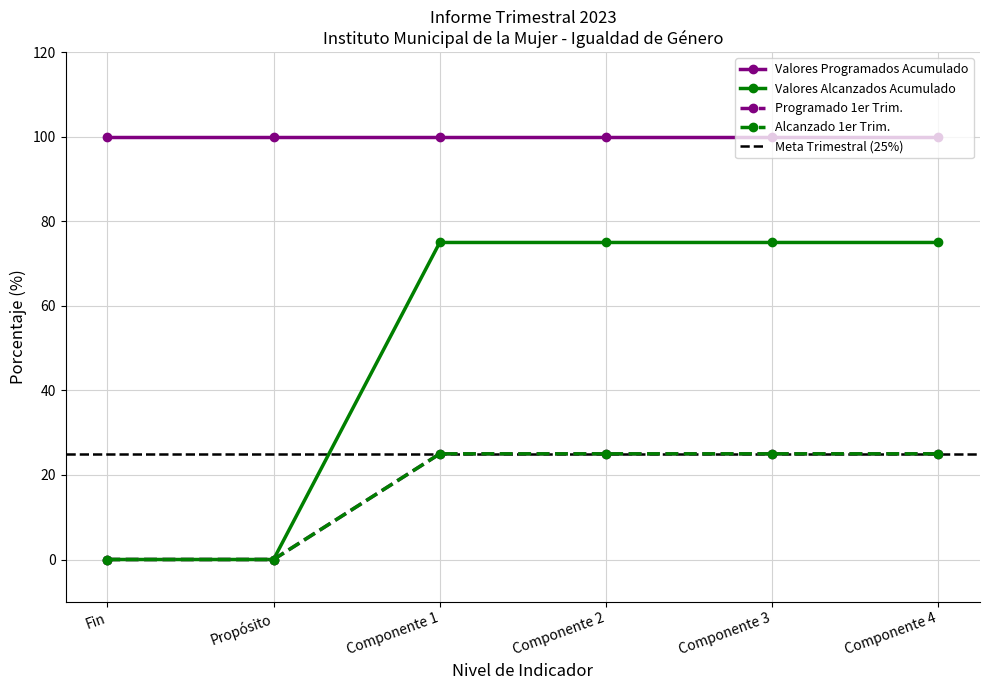

At which category is the sum across all series the highest?

Componente 1